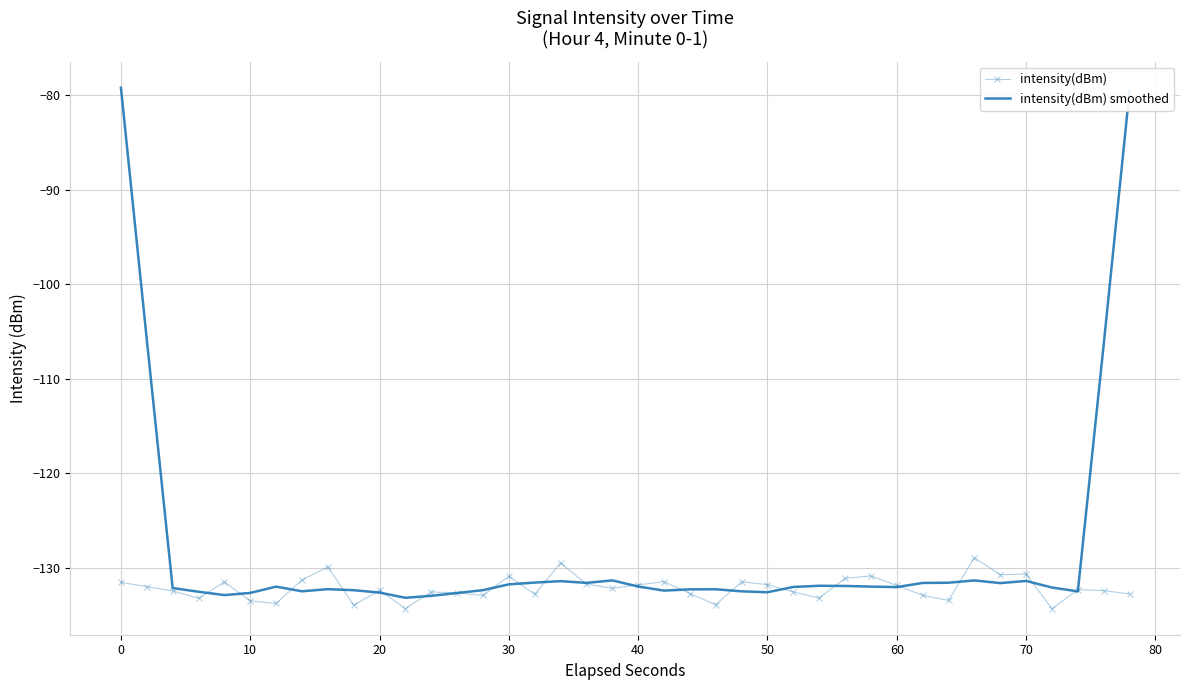

Which series has the widest spread of values?

intensity(dBm) smoothed